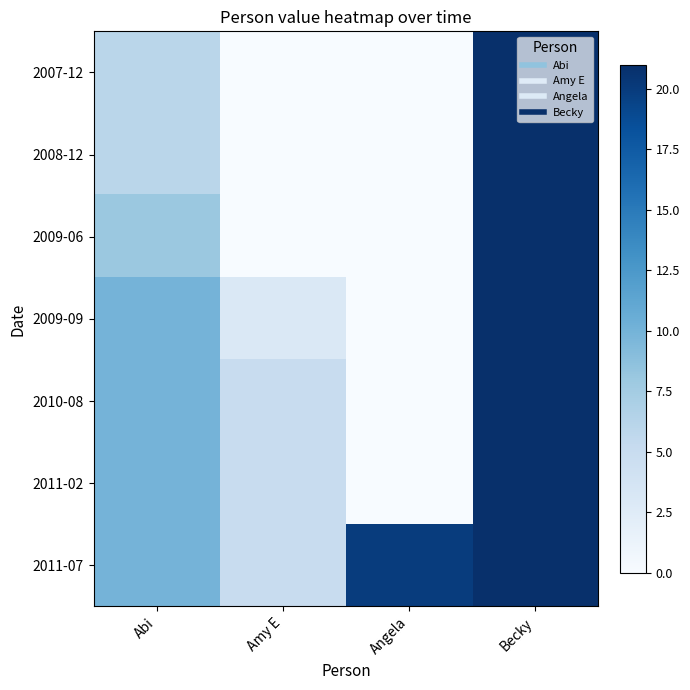

At Becky, list the series in order from smallest to largest.

2007-12, 2008-12, 2009-06, 2009-09, 2010-08, 2011-02, 2011-07